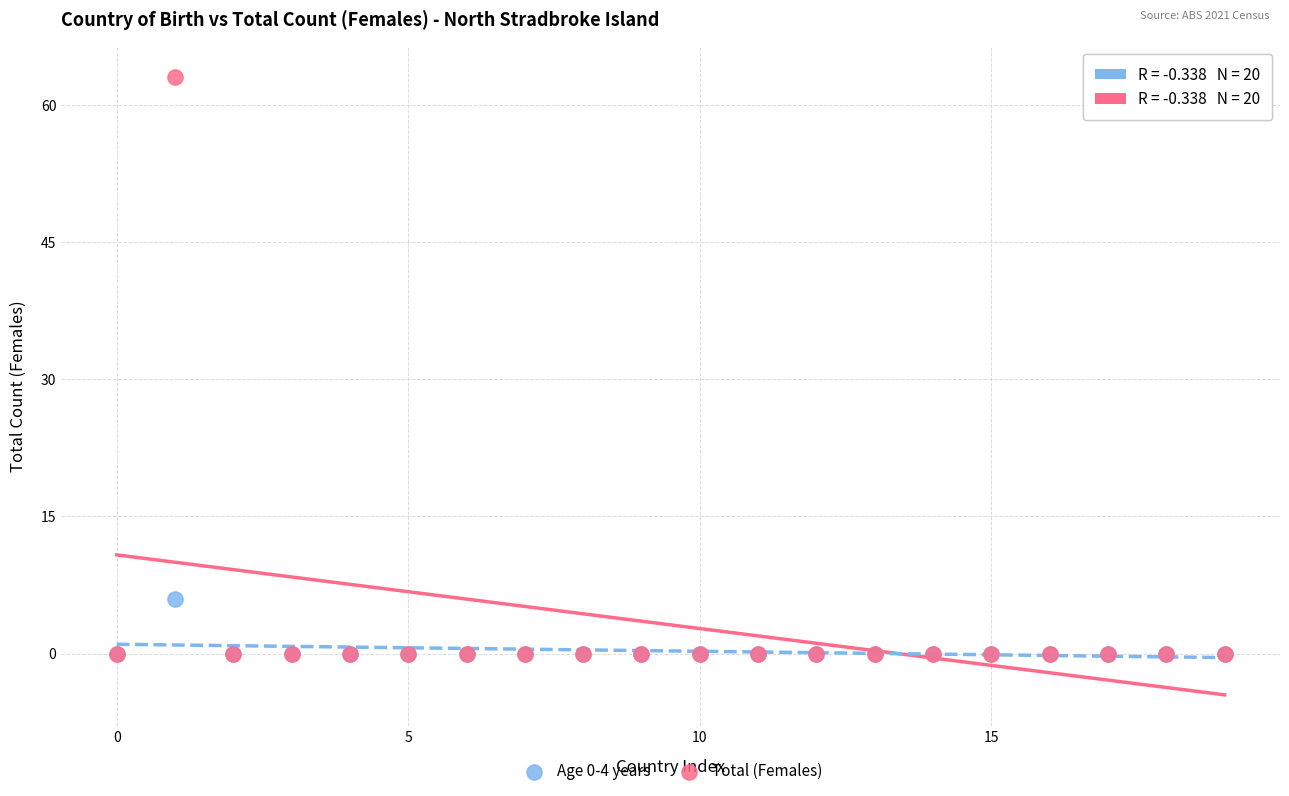

What are all the series names shown in the legend?

Age 0-4 years, Total (Females)